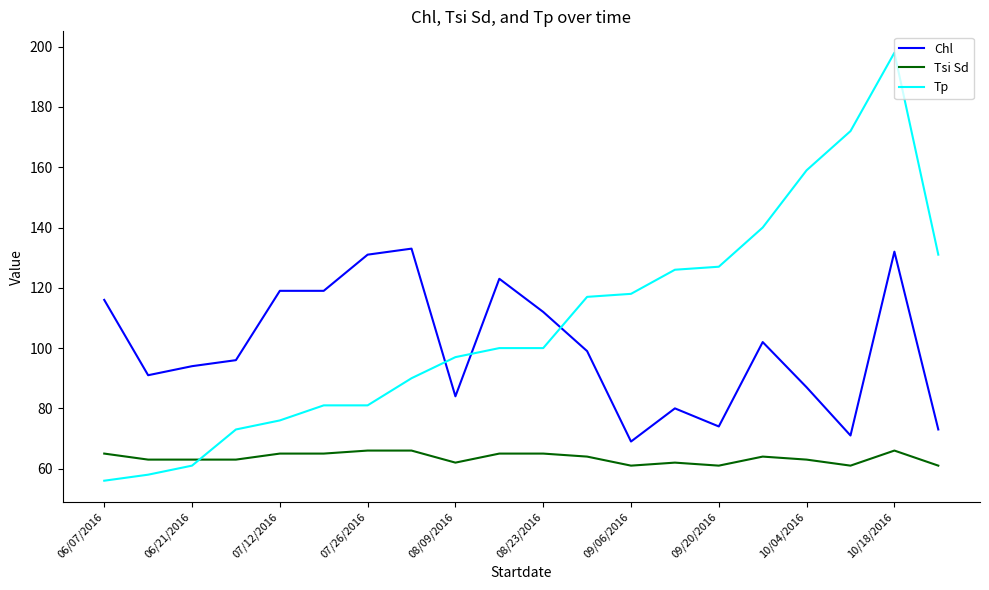

Which series has the widest spread of values?

Tp